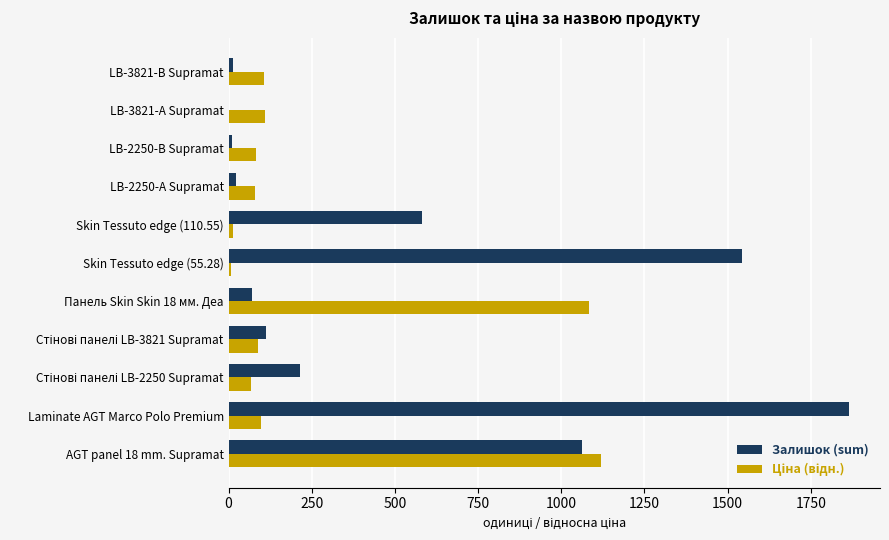

The Залишок (sum) series shows 2771.8 at Skin Tessuto edge (55.28). True or false?

False